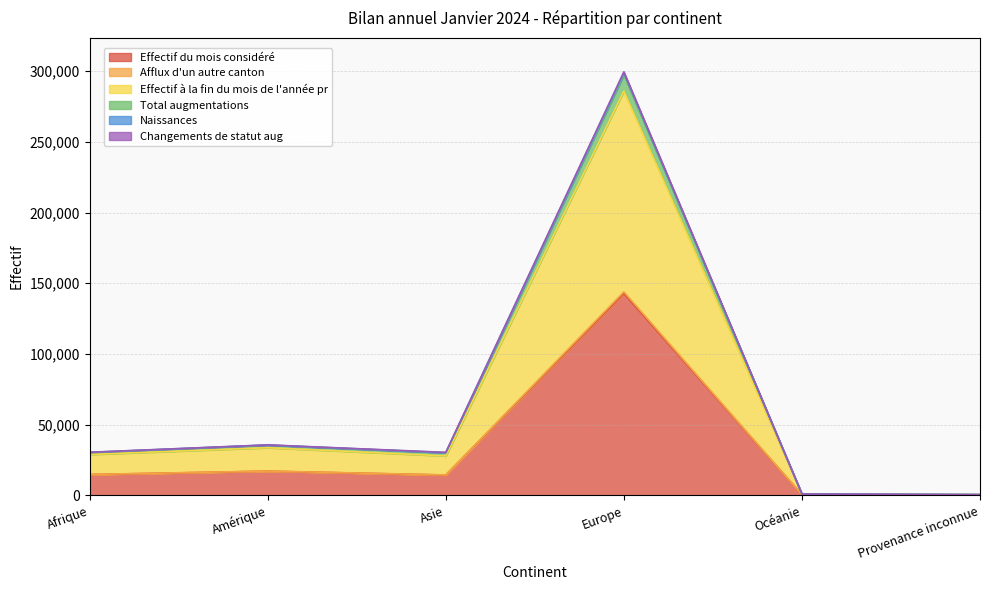

What is the maximum value for Effectif du mois considéré?

142792